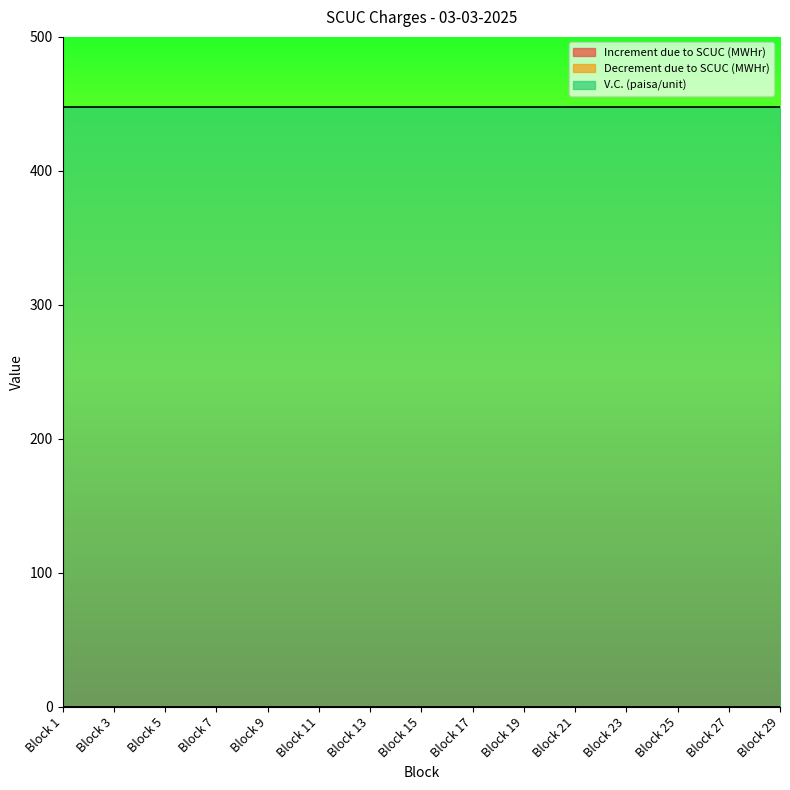

Which series has the largest total across all categories?

V.C. (paisa/unit)